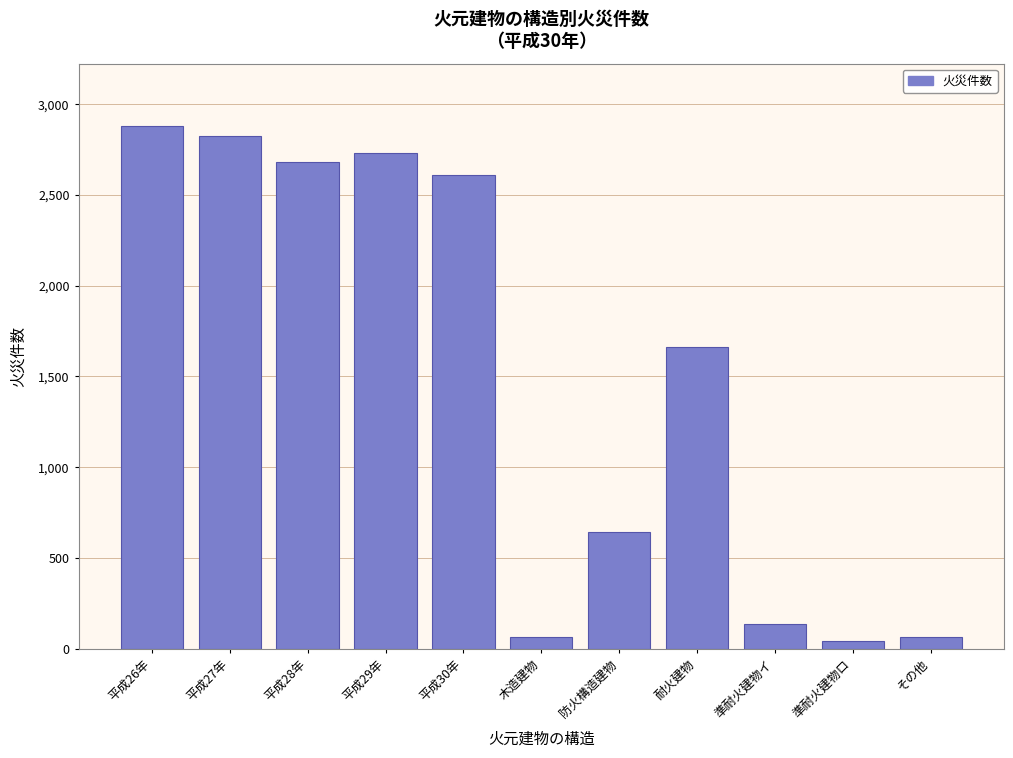

What is the value of the 1st bar from the left?

2878